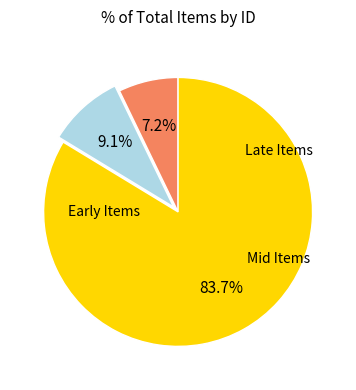

Does any single category account for the majority?

Yes